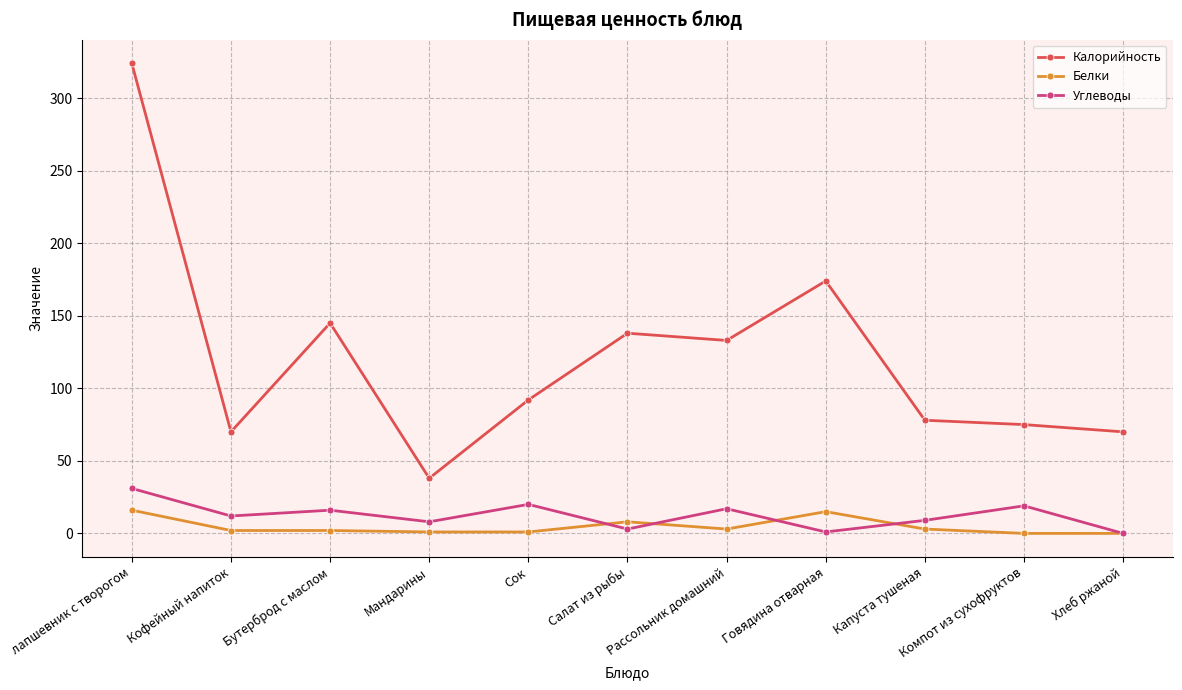

What is the difference between the Углеводы values at Говядина отварная and Бутерброд с маслом?

15